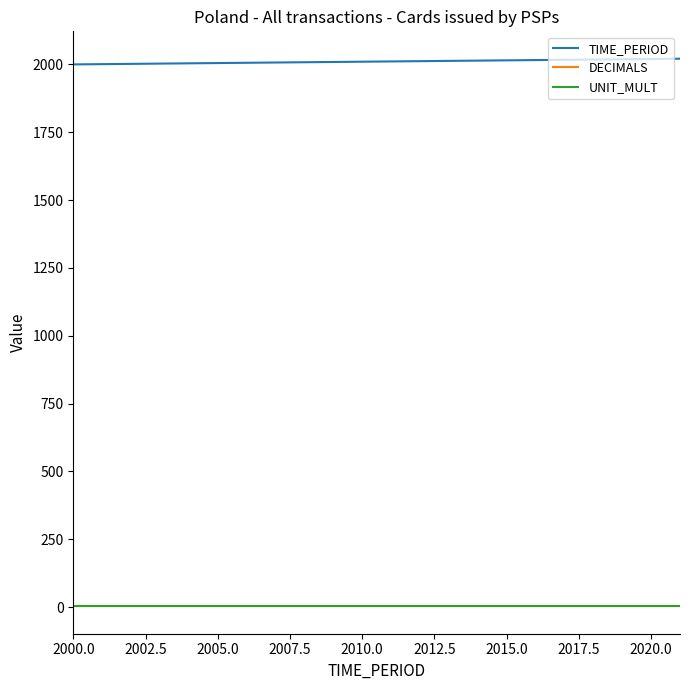

Which series has the largest total across all categories?

TIME_PERIOD